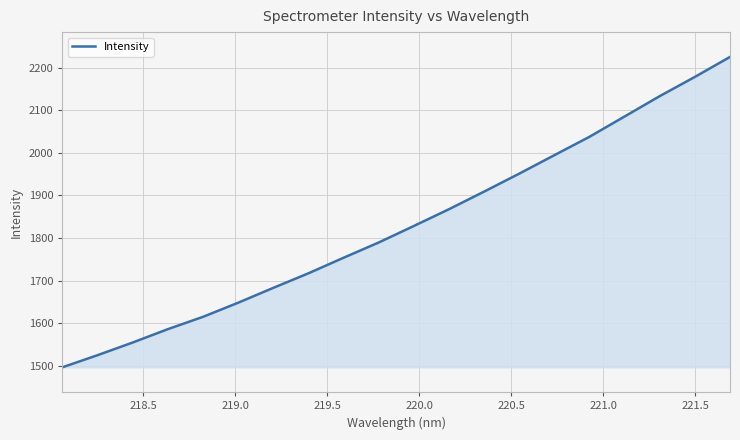

What is the difference between the maximum and minimum values?

729.0